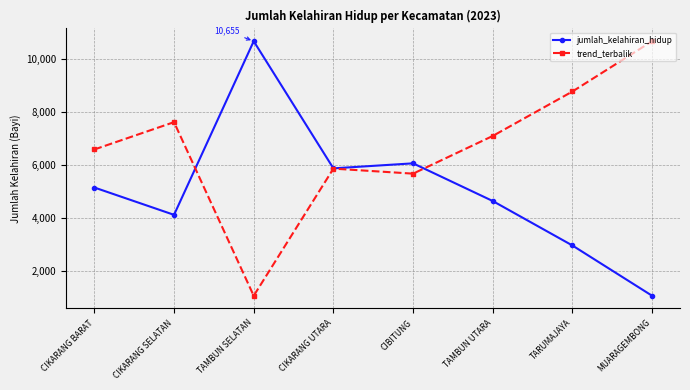

What is the sum of all jumlah_kelahiran_hidup values?

40518